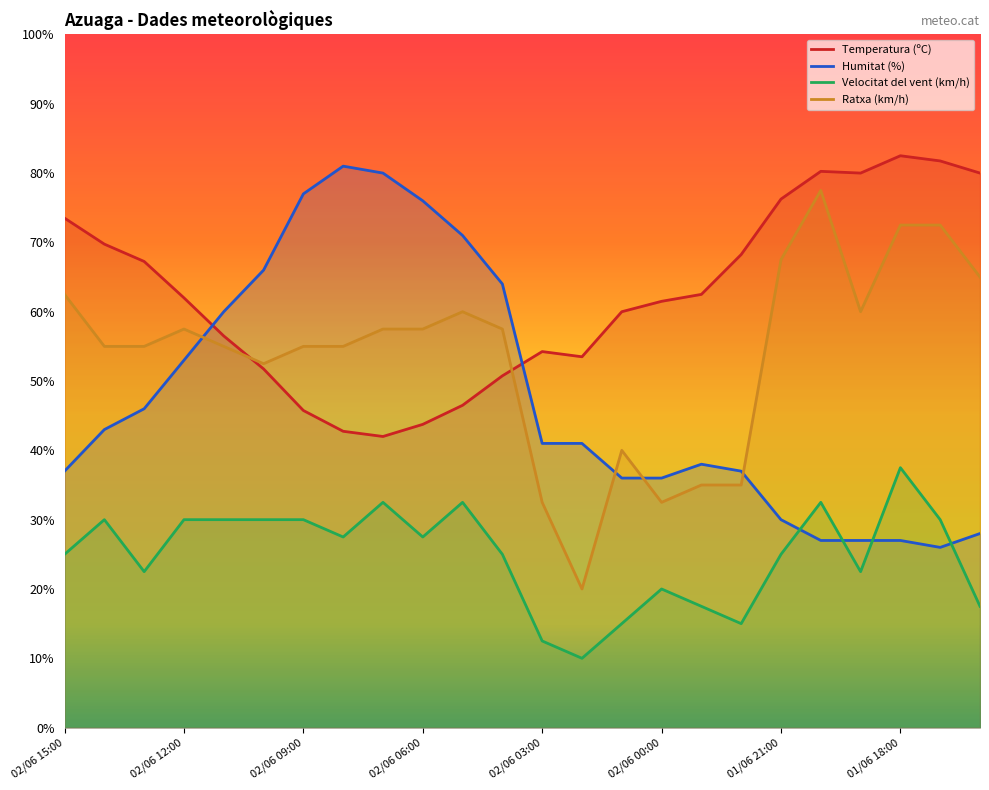

Where is the first local minimum for Temperatura (ºC)?

02/06 07:00